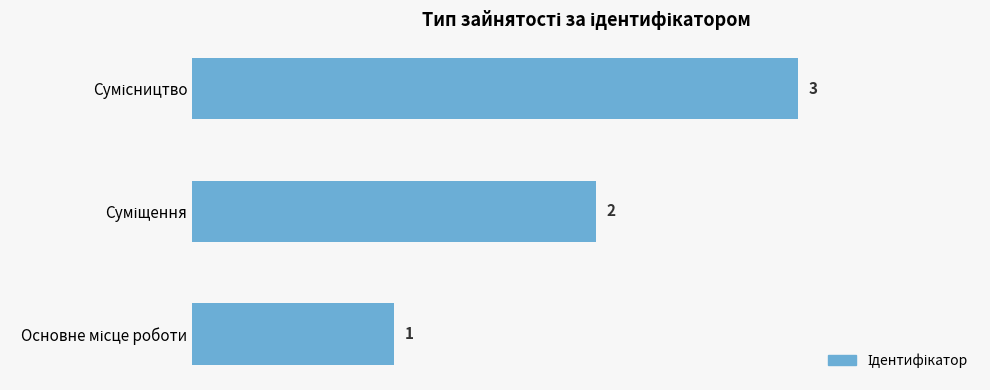

What is the difference between the maximum and minimum values?

2